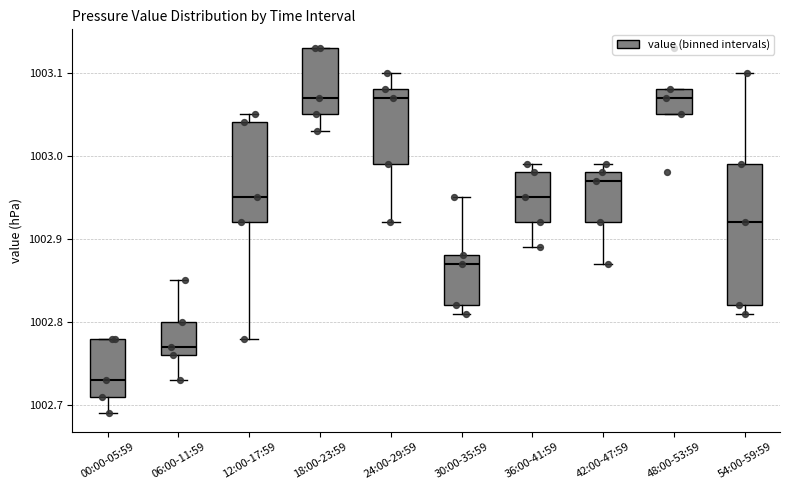

Comparing the boxes themselves (not the whiskers), which one is the tallest?

54:00-59:59